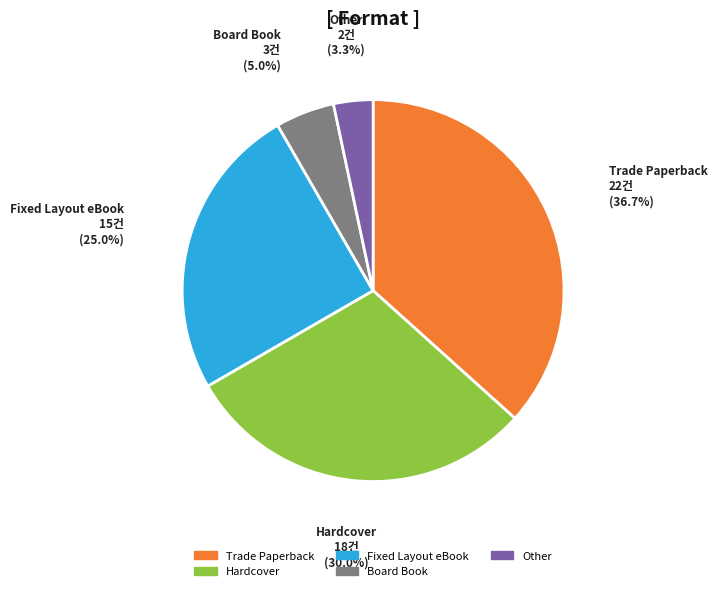

Is there any slice that represents more than half of the pie?

No